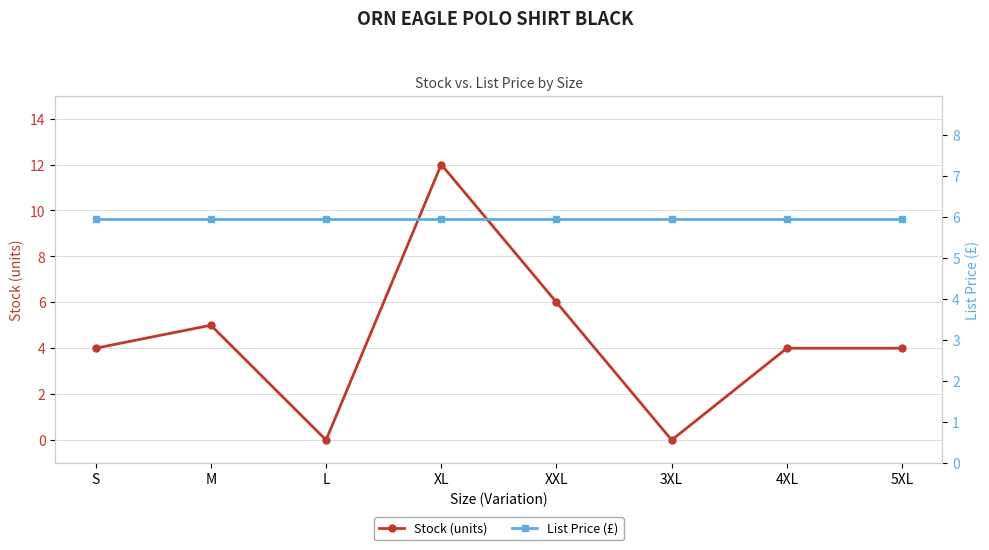

Which label corresponds to the largest value in the chart?

XL